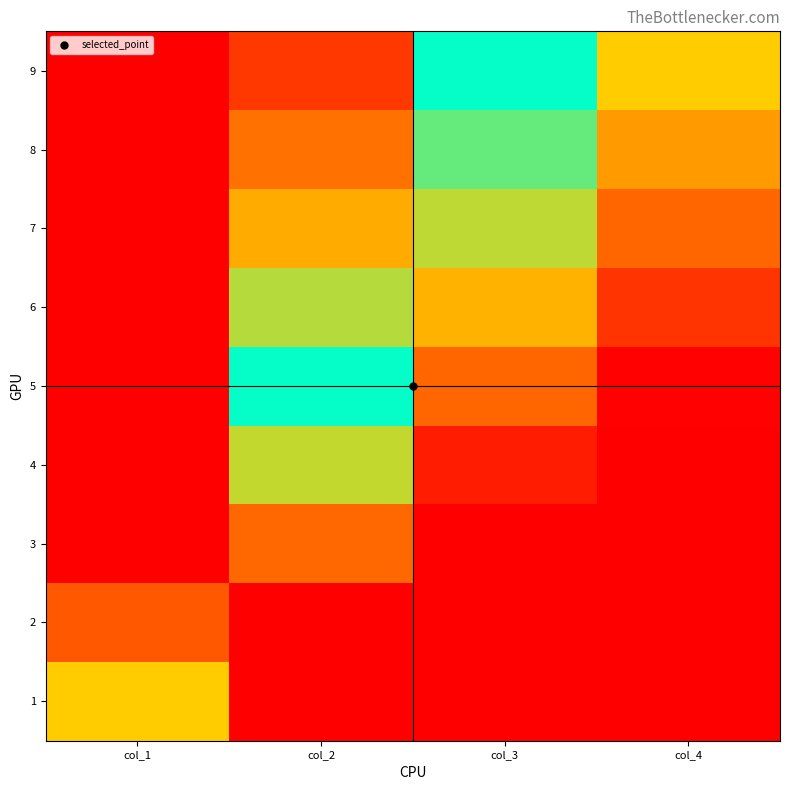

Count the number of categories in the chart.

4